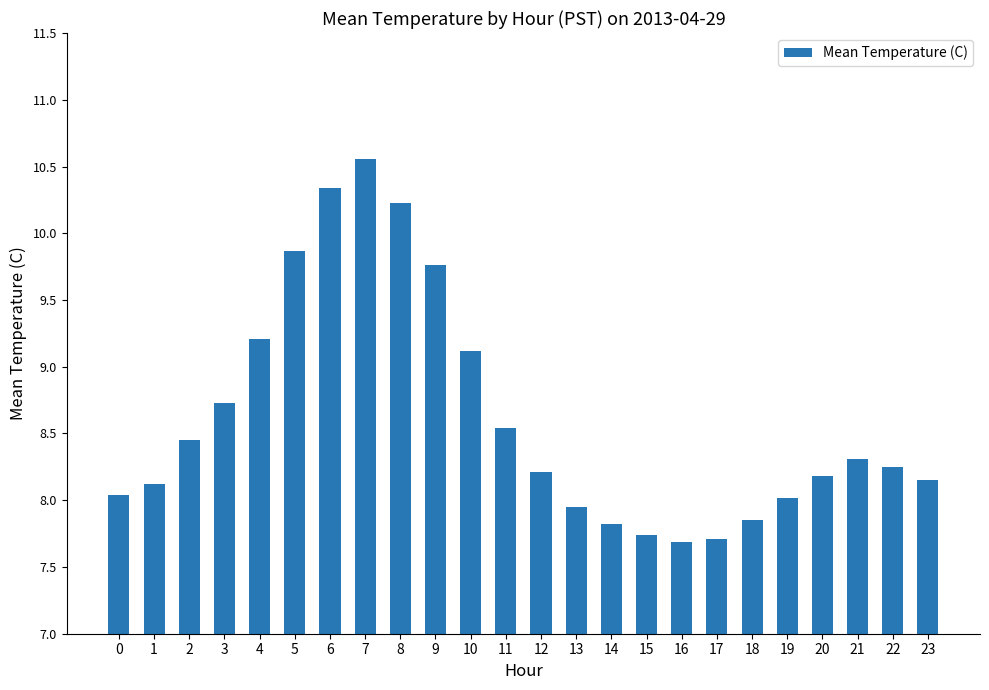

What is the value of the 16th bar from the left?

7.7